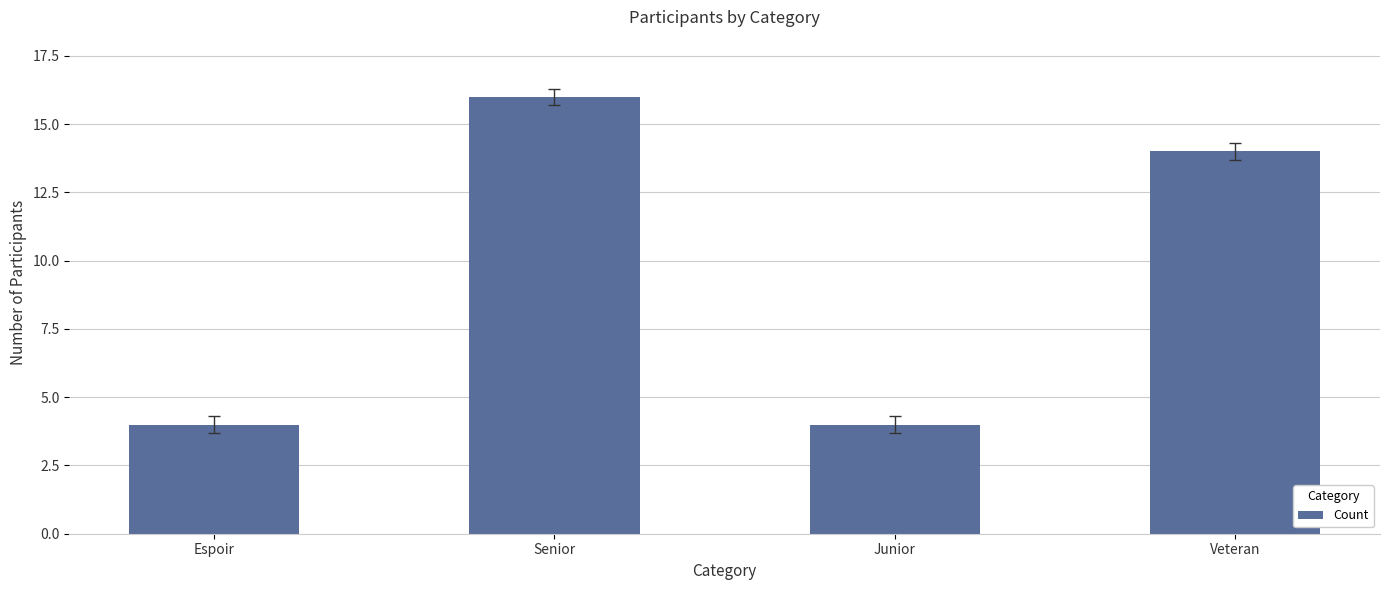

Count the number of data series in this chart.

1